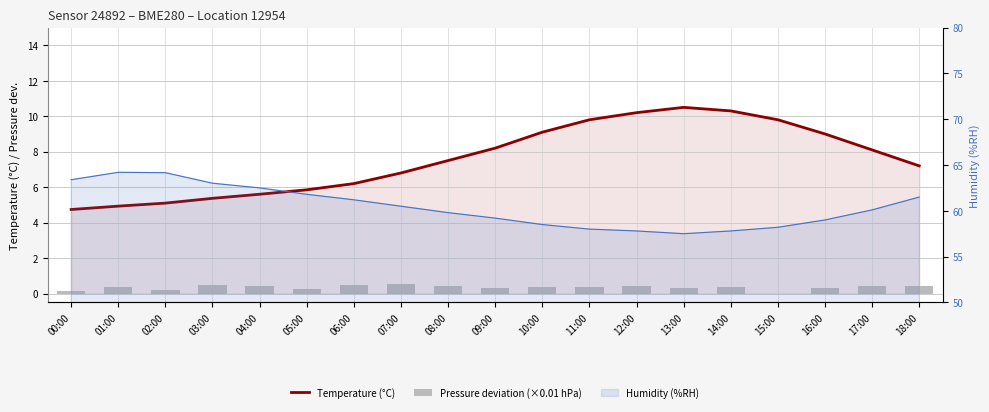

Is it true that Pressure deviation (×0.01 hPa) equals 0.3 at 10:00?

True